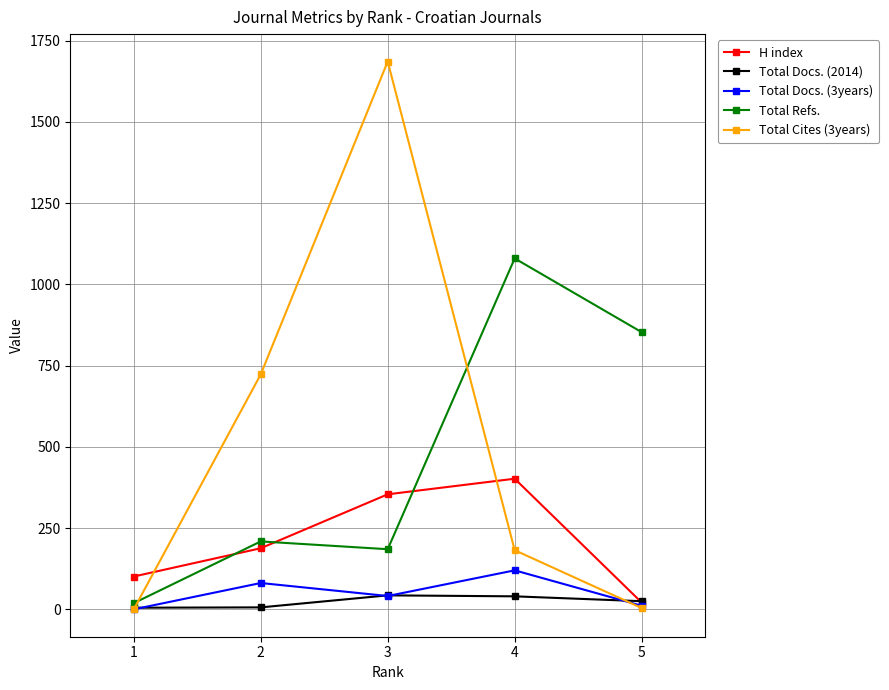

What is the value of the Total Docs. (3years) point at the 3rd from the left?

41